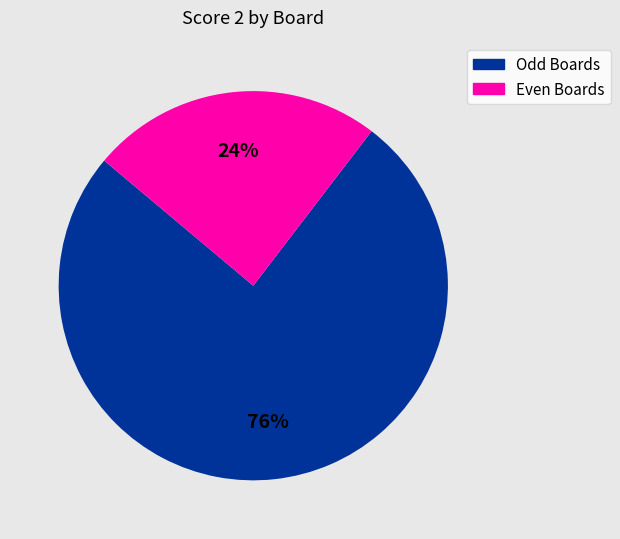

Is there a majority slice in this chart?

Yes